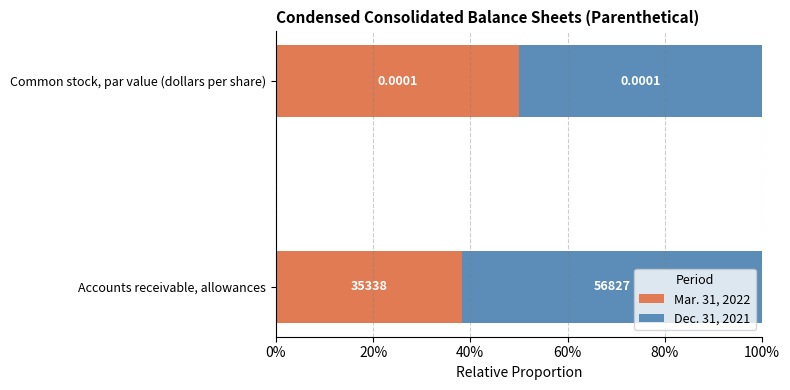

What are all the series names shown in the legend?

Mar. 31, 2022, Dec. 31, 2021